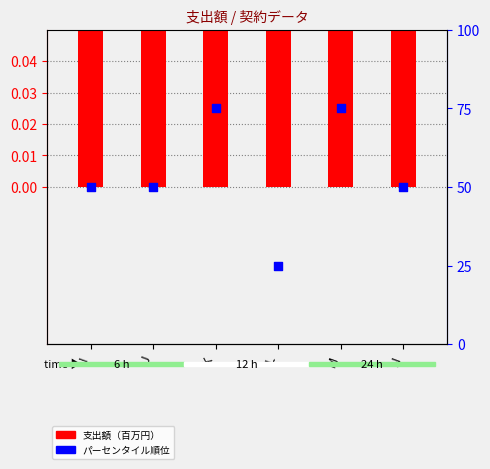

At how many categories does at least one series exceed 61?

2